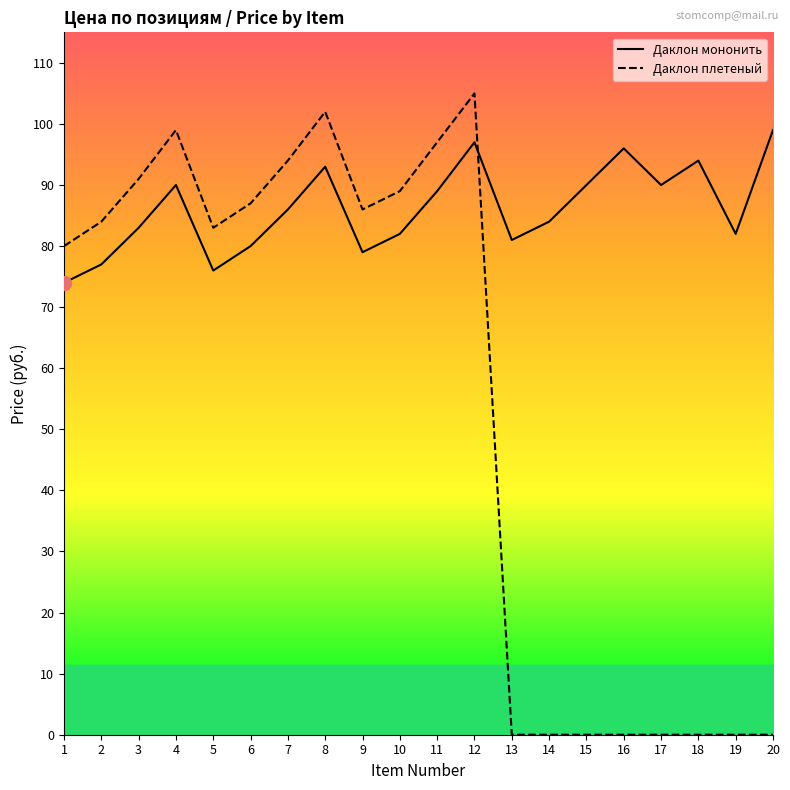

How many series are shown in this chart?

2